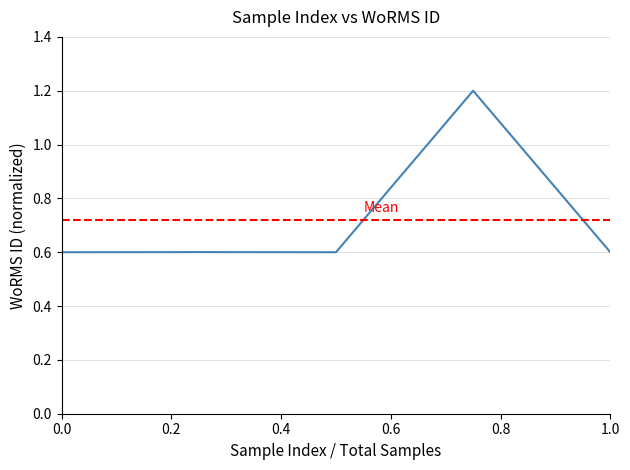

Does the chart display data point markers on the line(s)?

No